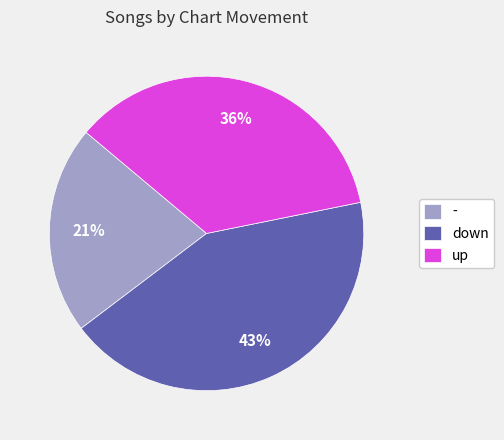

True or false: down accounts for 43% of the total.

True